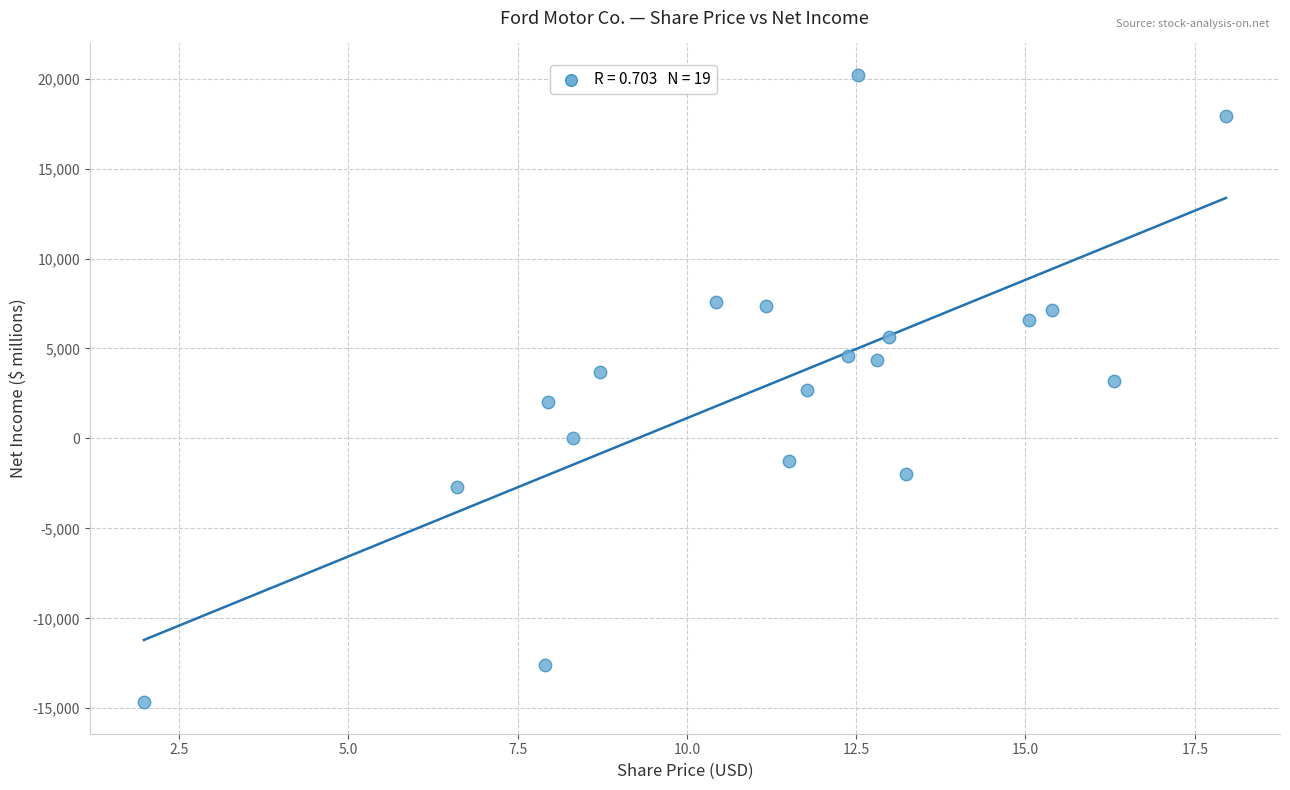

What is the range of Y values (max minus min)?

34885